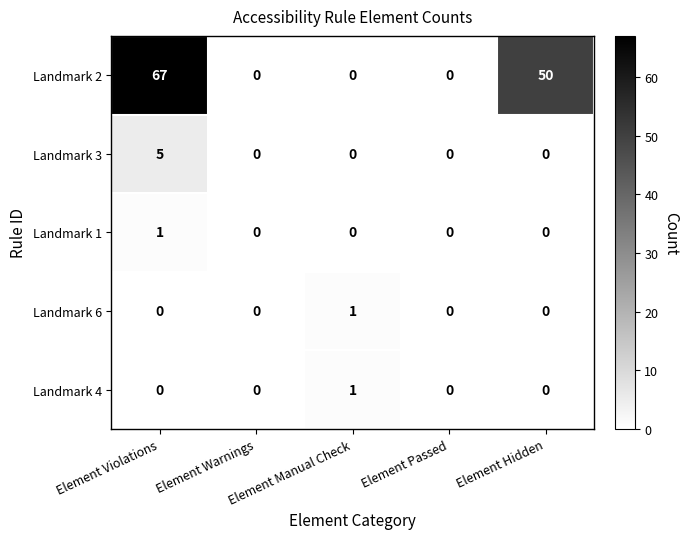

Count the Landmark 2 values in the range 0 to 50.

4